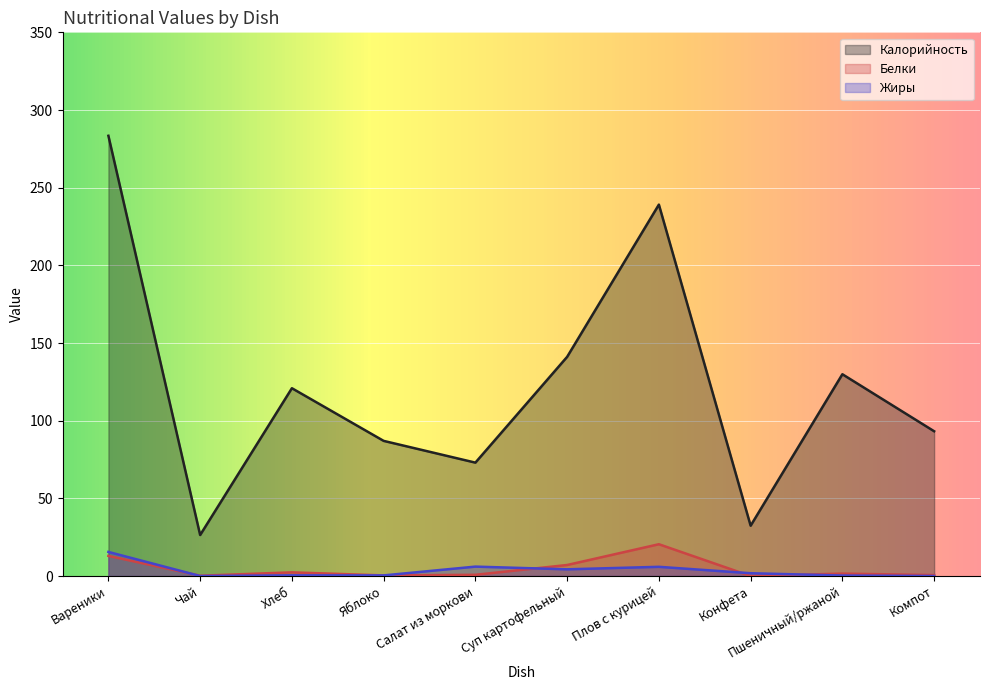

What is the sum of the Калорийность values at Конфета and Салат из моркови?

105.4